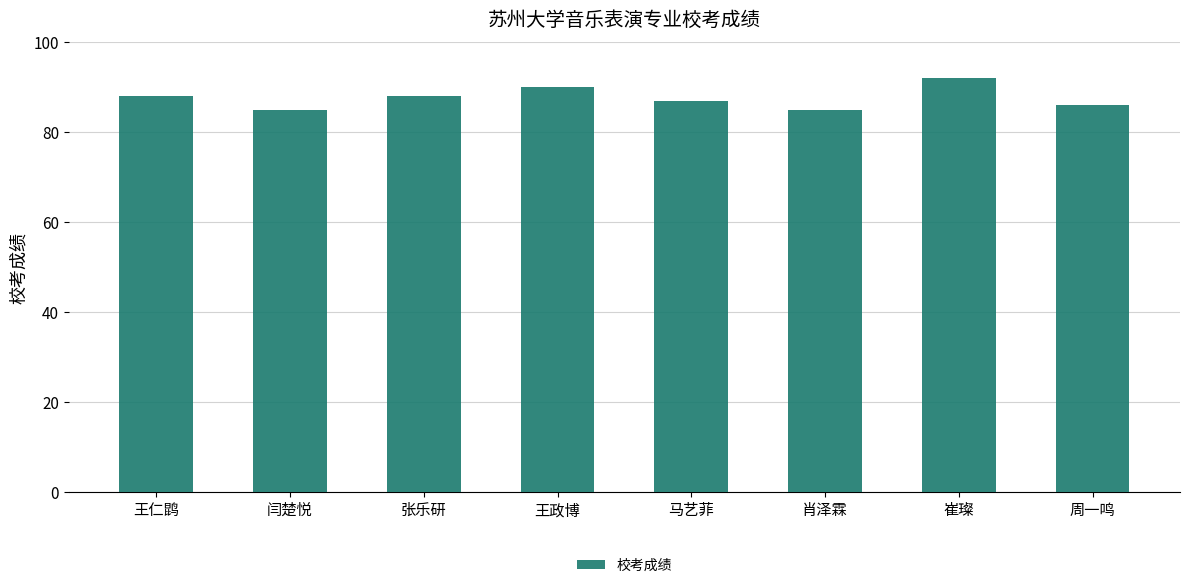

How many values are below 88?

4